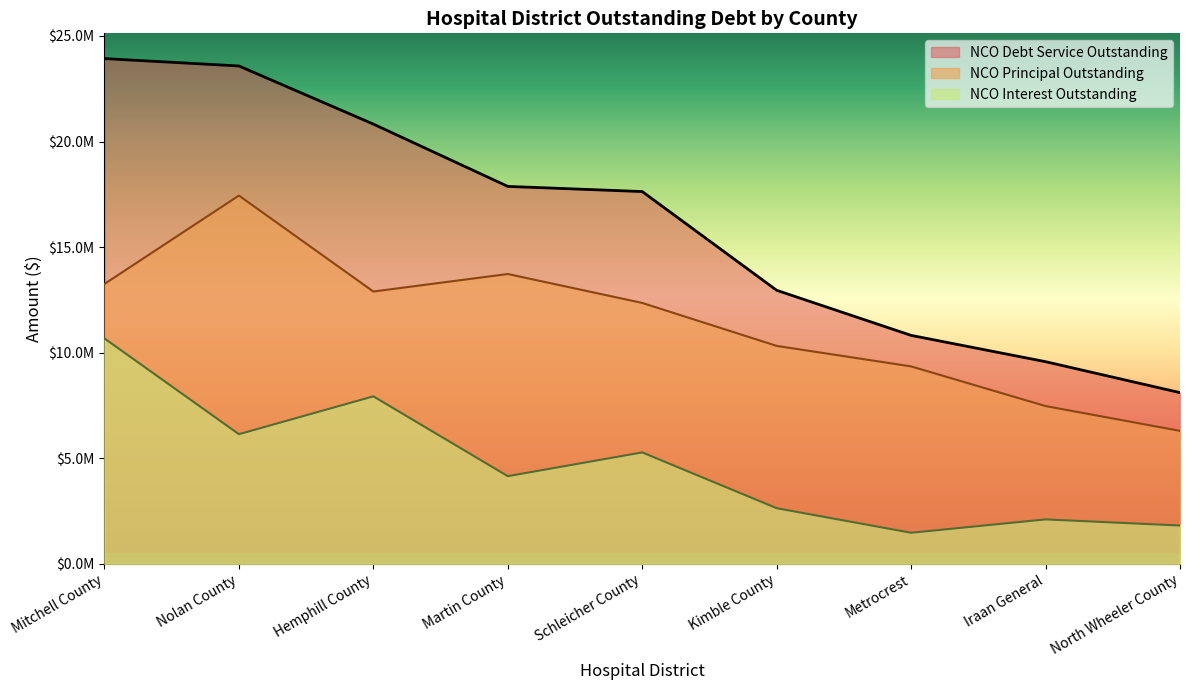

What is the value of the NCOPrincipalOutstanding point at the 8th from the left?

7470000.0